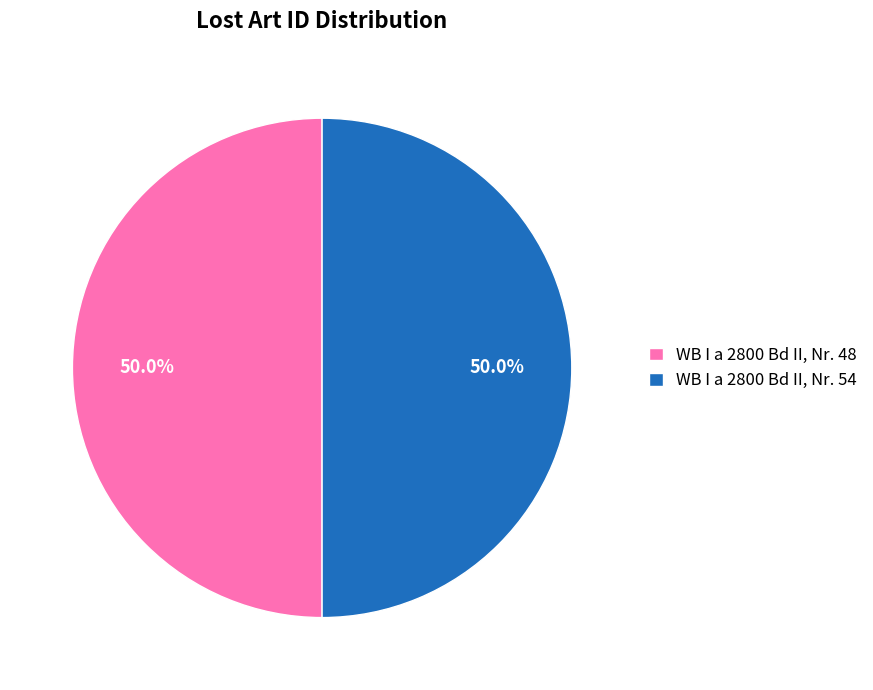

Is it true that WB I a 2800 Bd II, Nr. 48 is 50% of the pie?

True